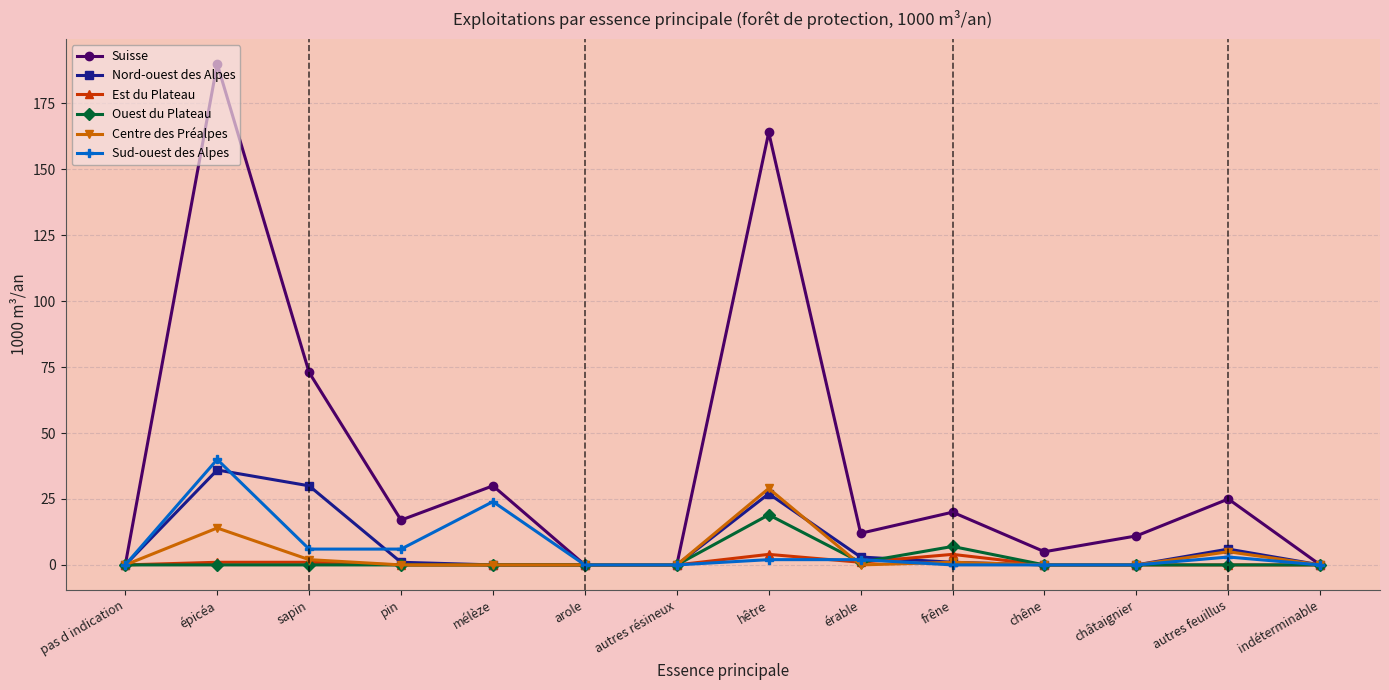

How many lines are shown in the chart?

6